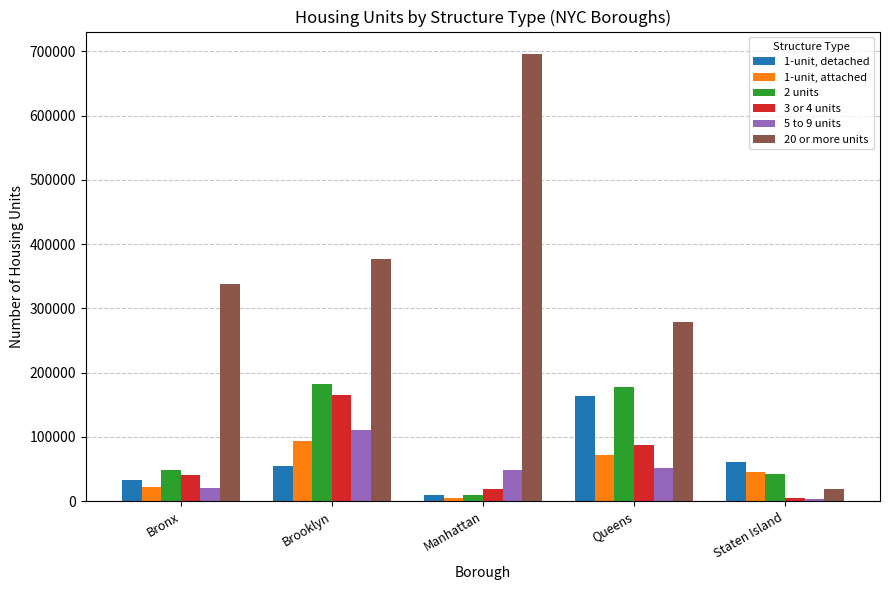

List the series in order of their peak value, lowest first.

1-unit, attached, 5 to 9 units, 1-unit, detached, 3 or 4 units, 2 units, 20 or more units